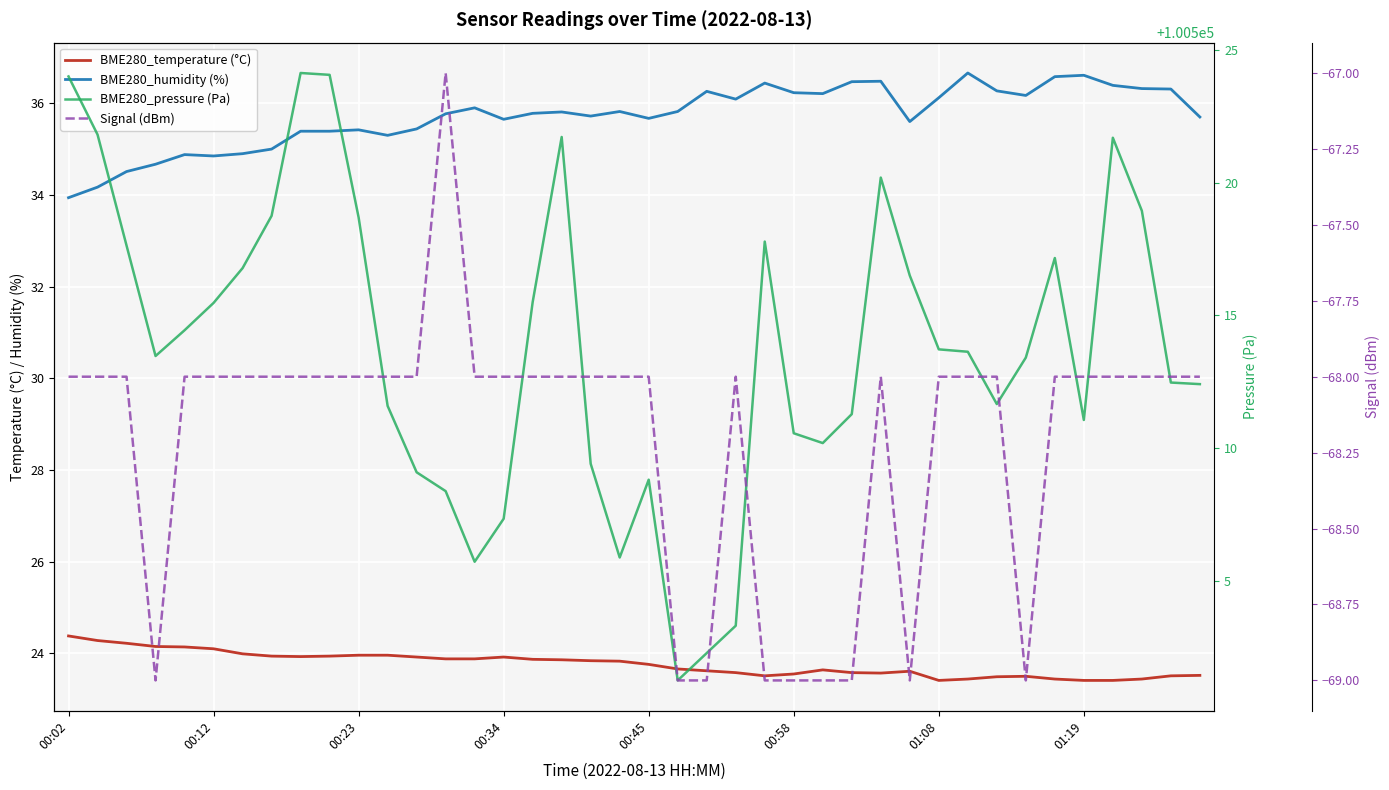

What is the value of the BME280_pressure (Pa) point at the 13th from the left?

100509.1